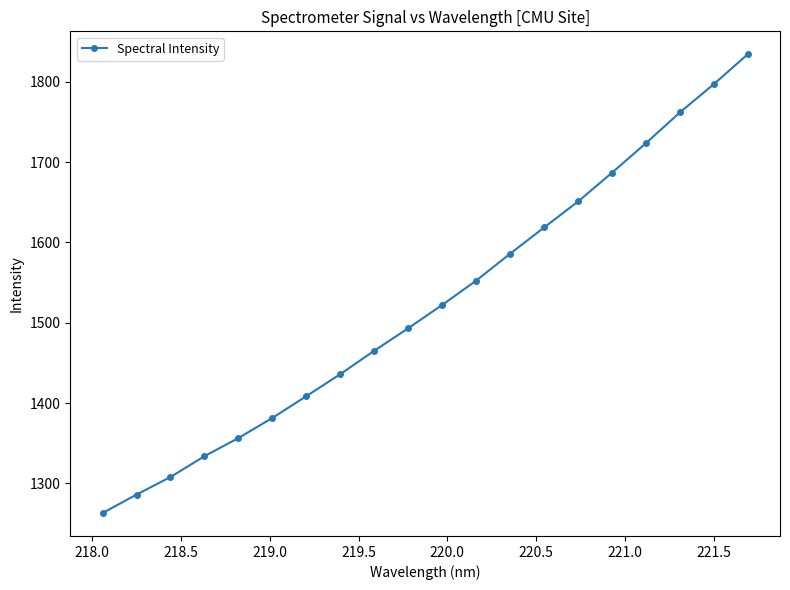

What is the value of the 4th point from the left?

1333.8